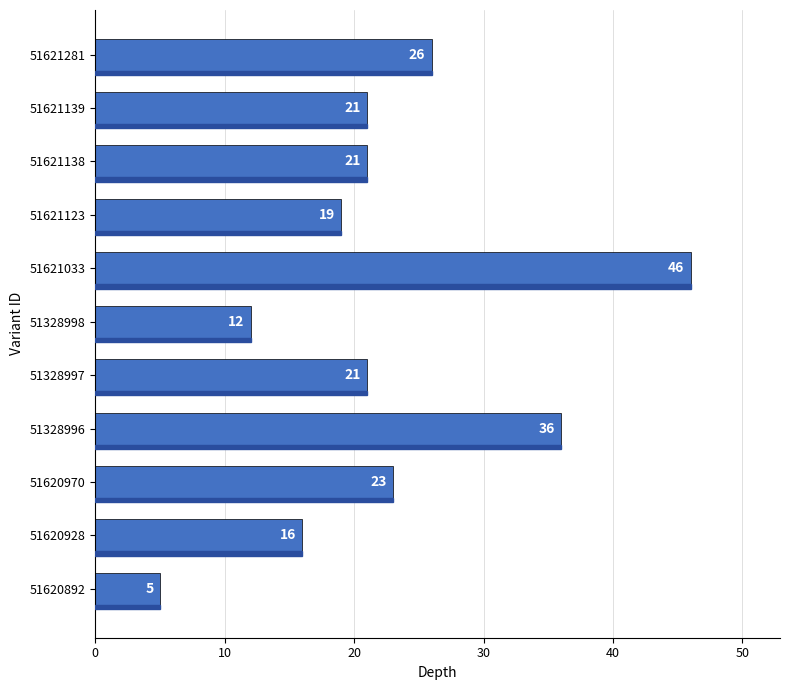

Where is the data nearest to the value 25?

51621281